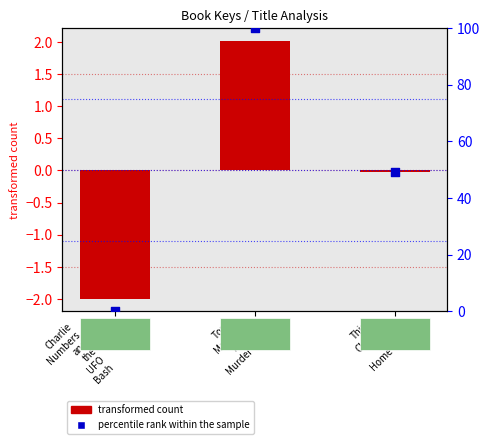

Which series has the largest total across all categories?

percentile rank within the sample